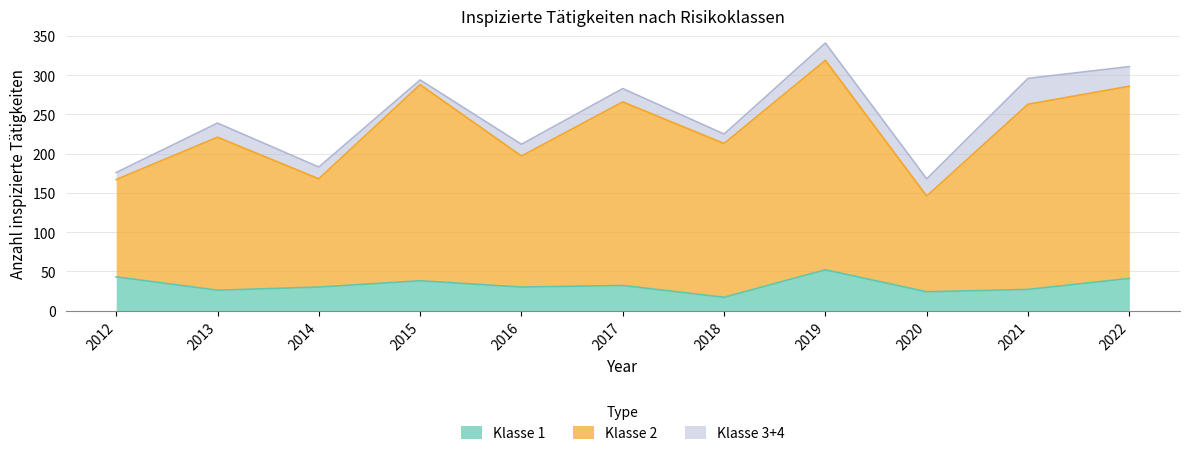

At how many categories does at least one series exceed 68?

11